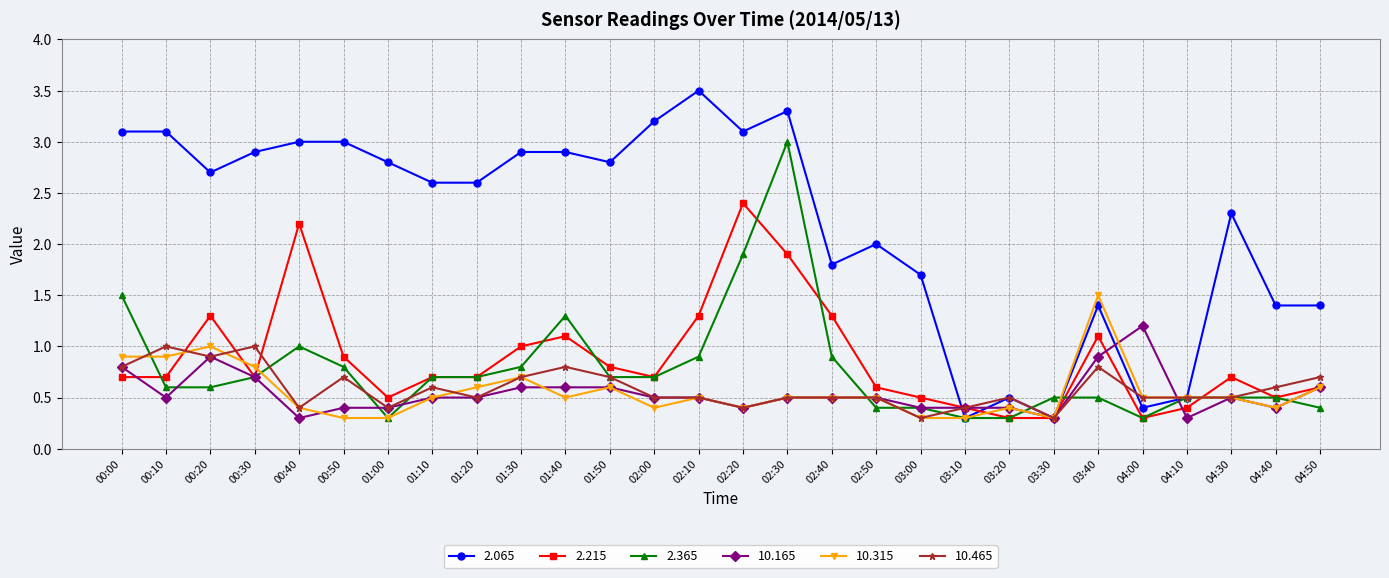

What is the minimum value shown in the chart?

0.3